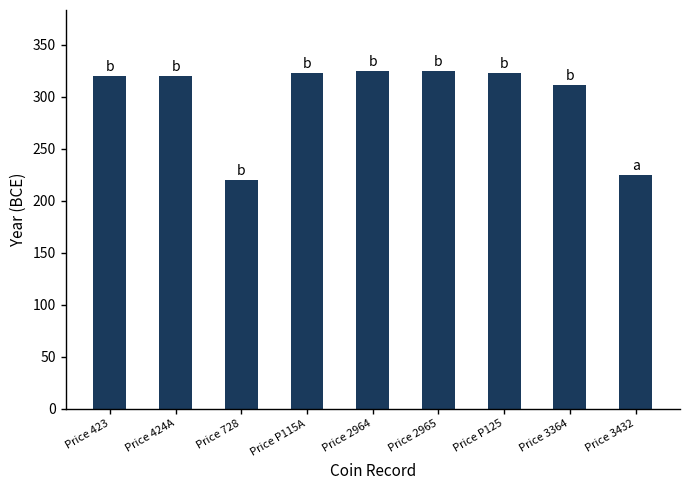

Reading right to left, list all the values displayed in this chart.

Price 3432=225	Price 3364=311	Price P125=323	Price 2965=325	Price 2964=325	Price P115A=323	Price 728=220	Price 424A=320	Price 423=320